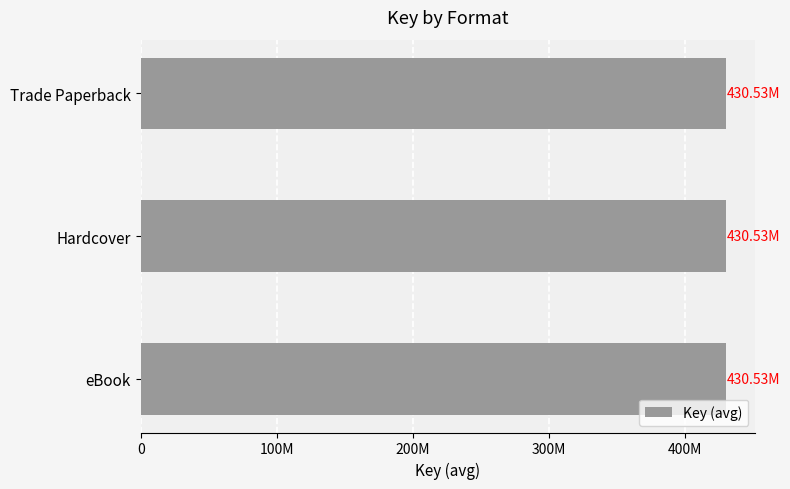

Is it true that the value at Trade Paperback (Footer Davis) is 172654317?

False